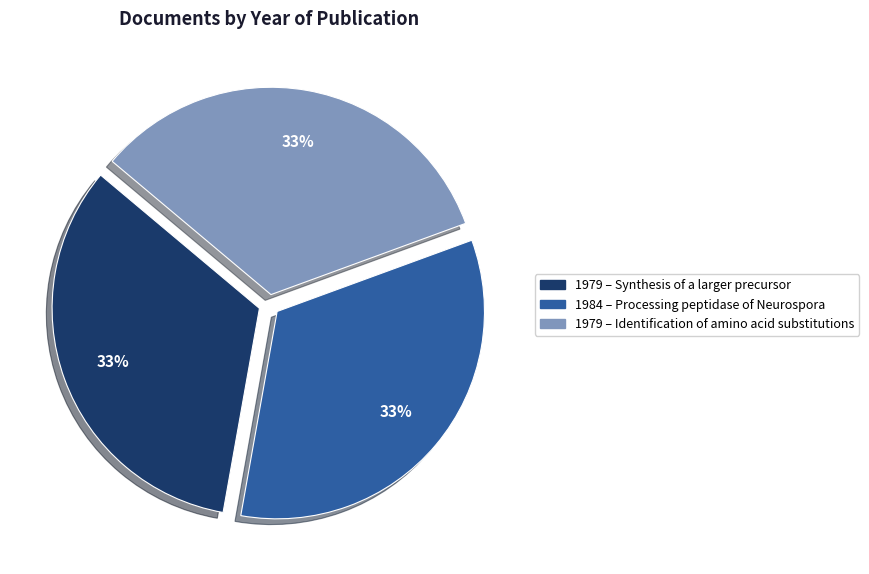

To the nearest percent, what is the average slice percentage?

33%